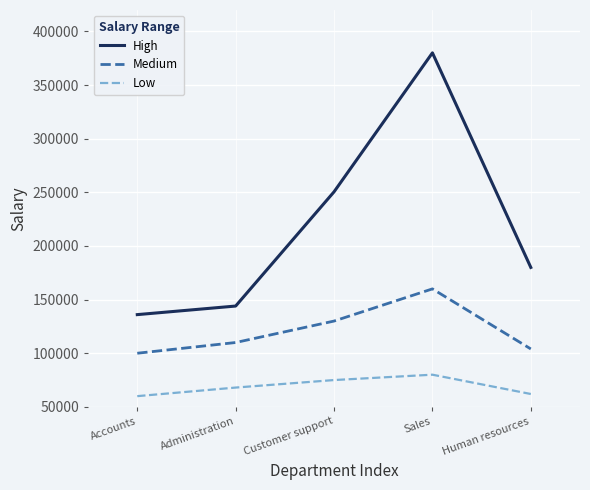

How many interior local peaks does the Low series have?

1